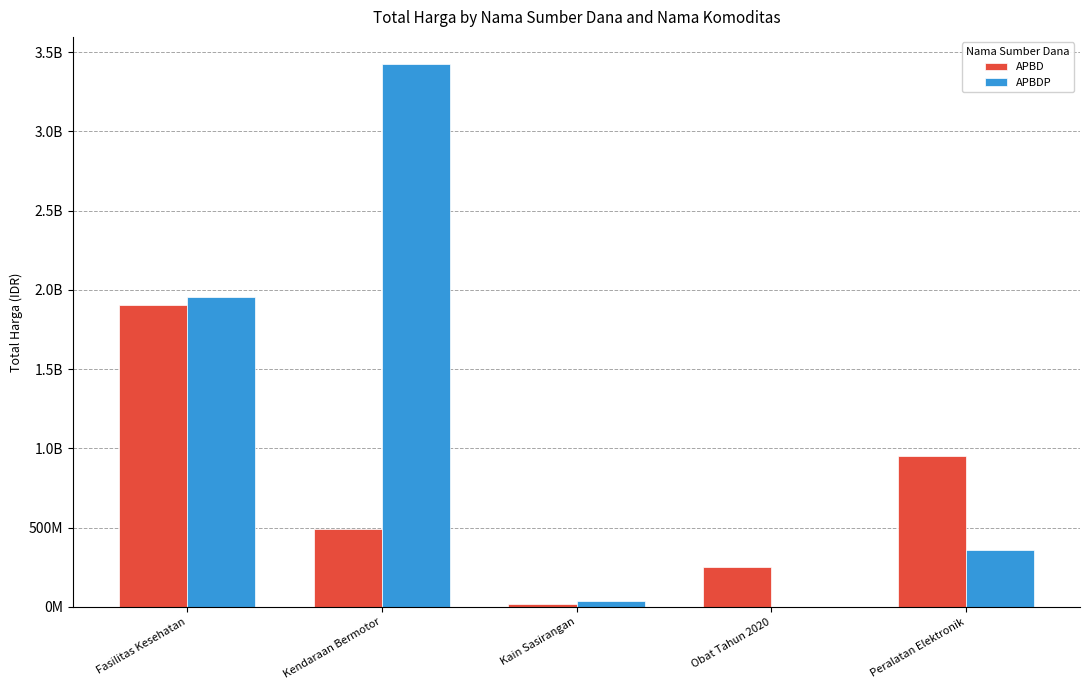

Are the bars grouped side by side (vs. stacked)?

Yes